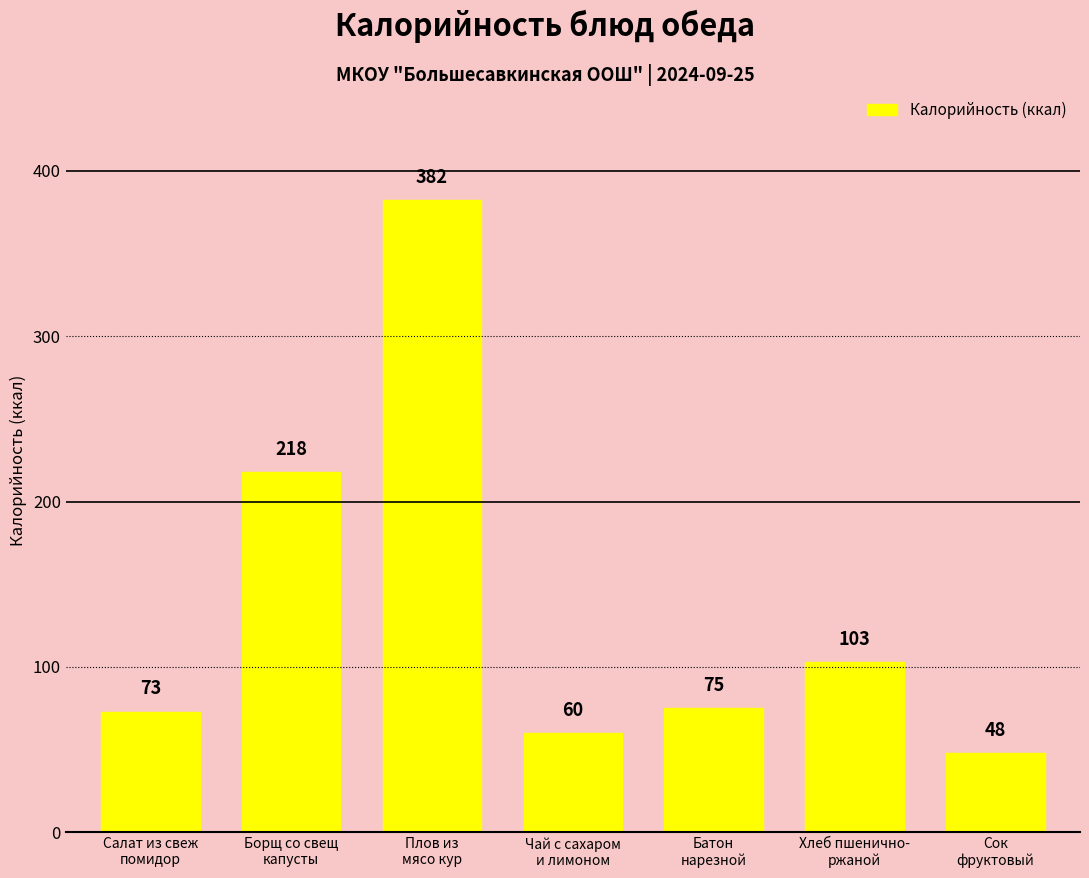

Reading right to left, extract all data points from this chart.

Сок
фруктовый=48	Хлеб пшенично-
ржаной=103	Батон
нарезной=75	Чай с сахаром
и лимоном=60	Плов из
мясо кур=382	Борщ со свещ
капусты=218	Салат из свеж
помидор=73